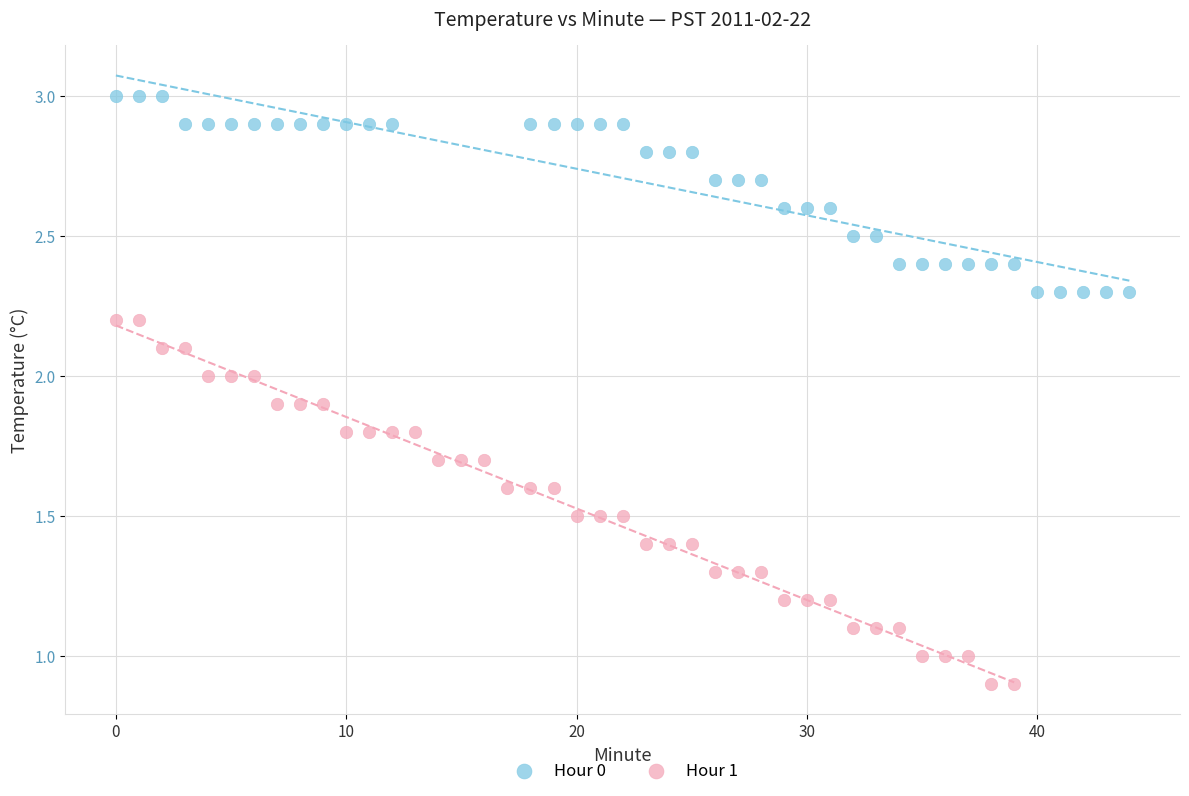

Which series reaches the maximum Y coordinate?

Hour 0